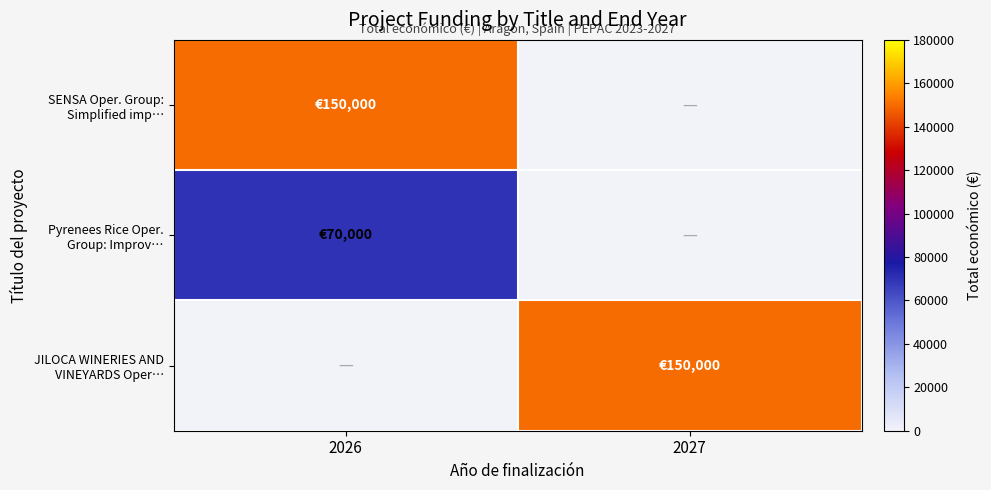

At how many categories does at least one series exceed 49898?

2